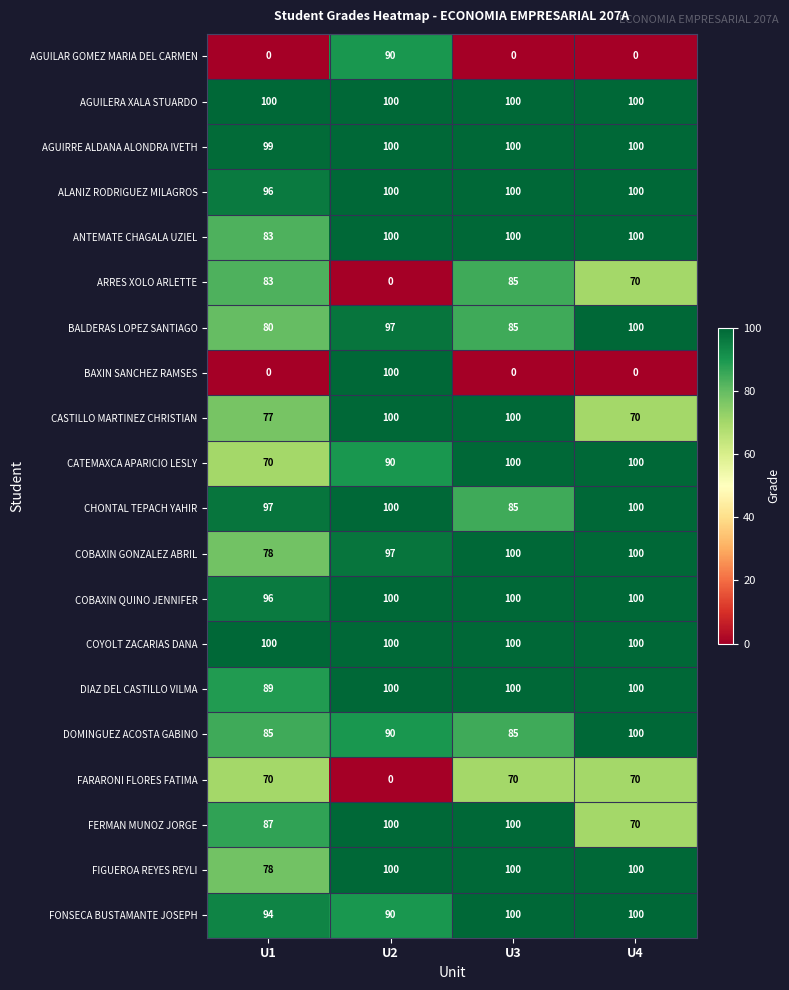

What is the highest value of the CASTILLO MARTINEZ CHRISTIAN series?

100